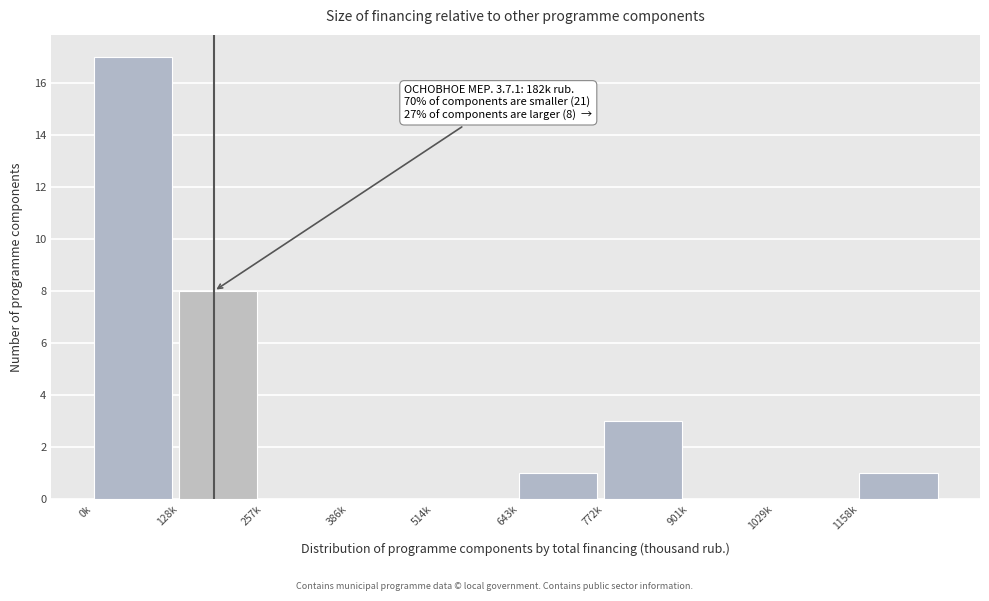

Reading right to left, transcribe all the data shown in this chart.

1158k=1	1029k=0	901k=0	772k=3	643k=1	514k=0	386k=0	257k=0	128k=8	0k=17